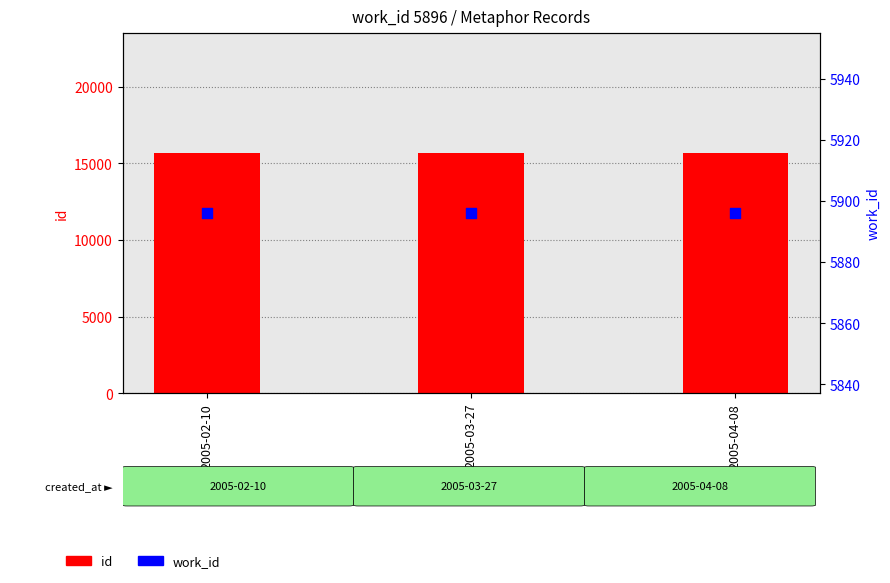

Is the value of work_id at 2005-02-10 greater than the value of id at 2005-03-27?

No